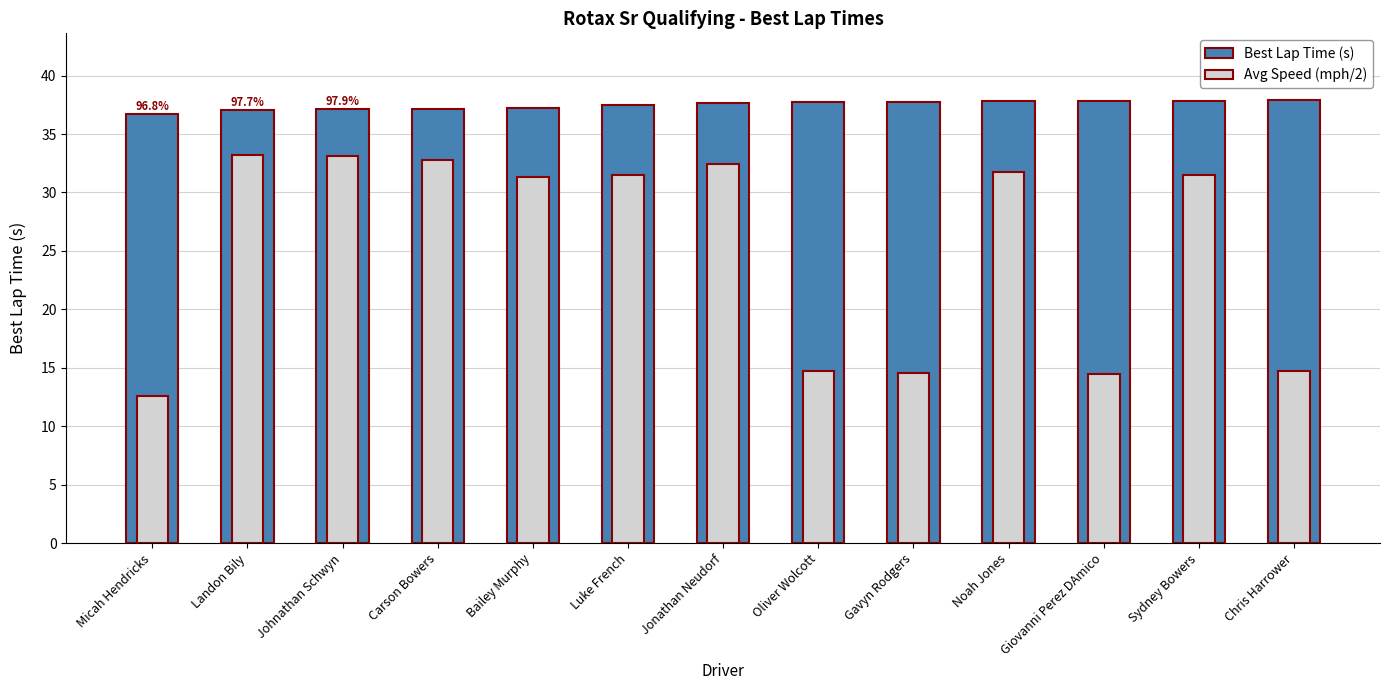

At which category is the sum across all series the highest?

Landon Bily